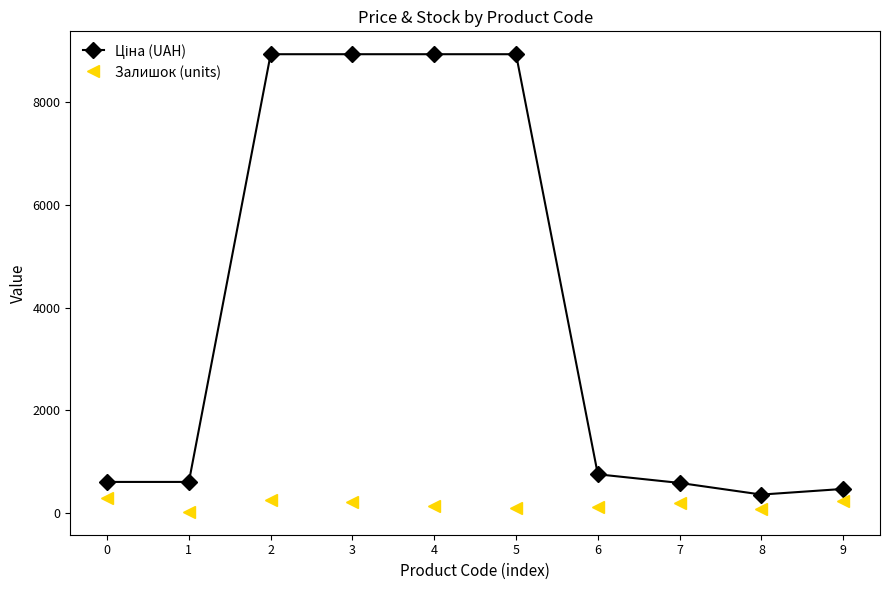

The value of Залишок (units) at 2 is 245.0. True or false?

True